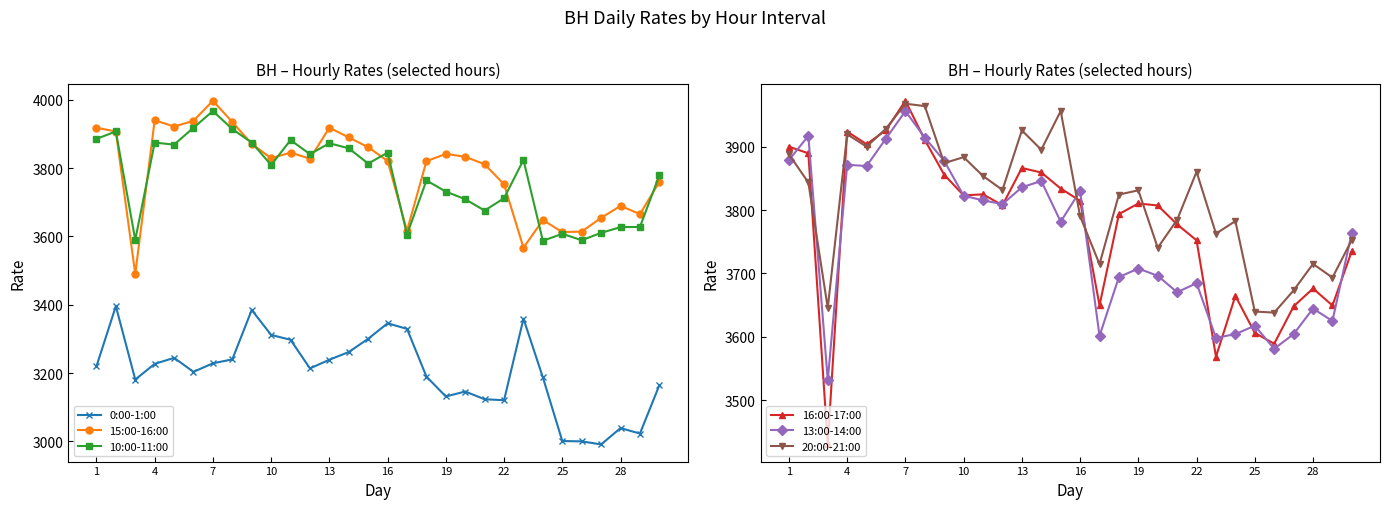

At 28, list the series in order from smallest to largest.

0:00-1:00, 10:00-11:00, 13:00-14:00, 16:00-17:00, 15:00-16:00, 20:00-21:00